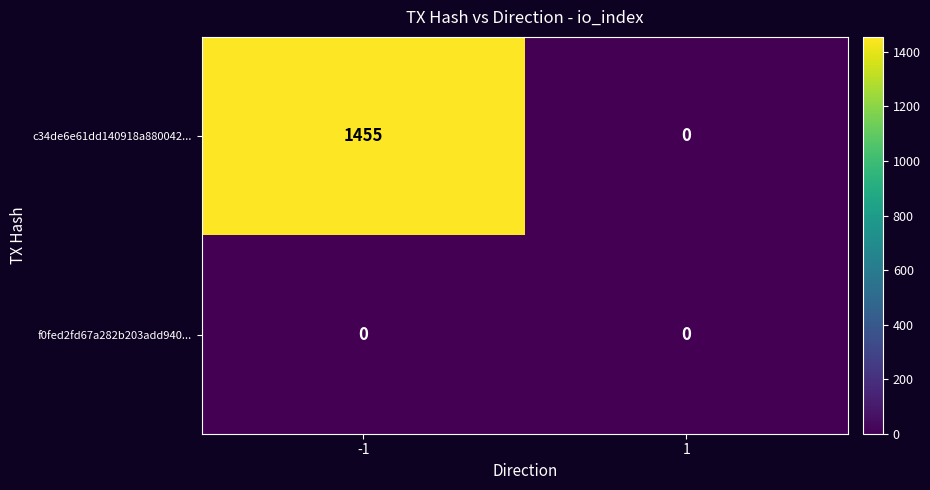

Rank the series by their maximum value, from lowest to highest.

f0fed2fd67a282b203add940..., c34de6e61dd140918a880042...